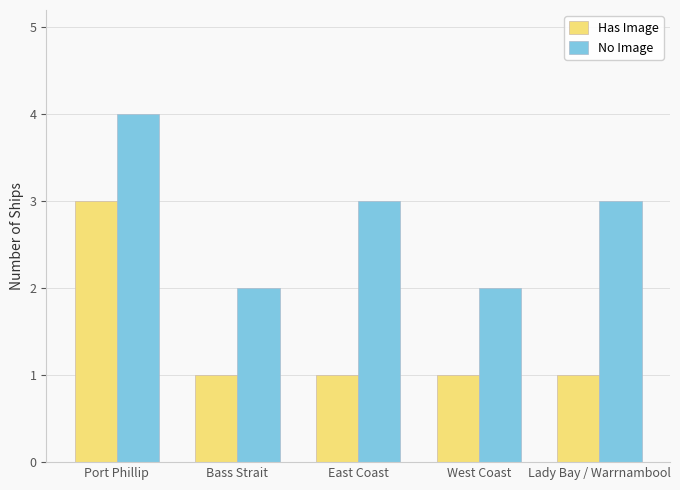

What is the value of the No Image bar at the 5th from the left?

3